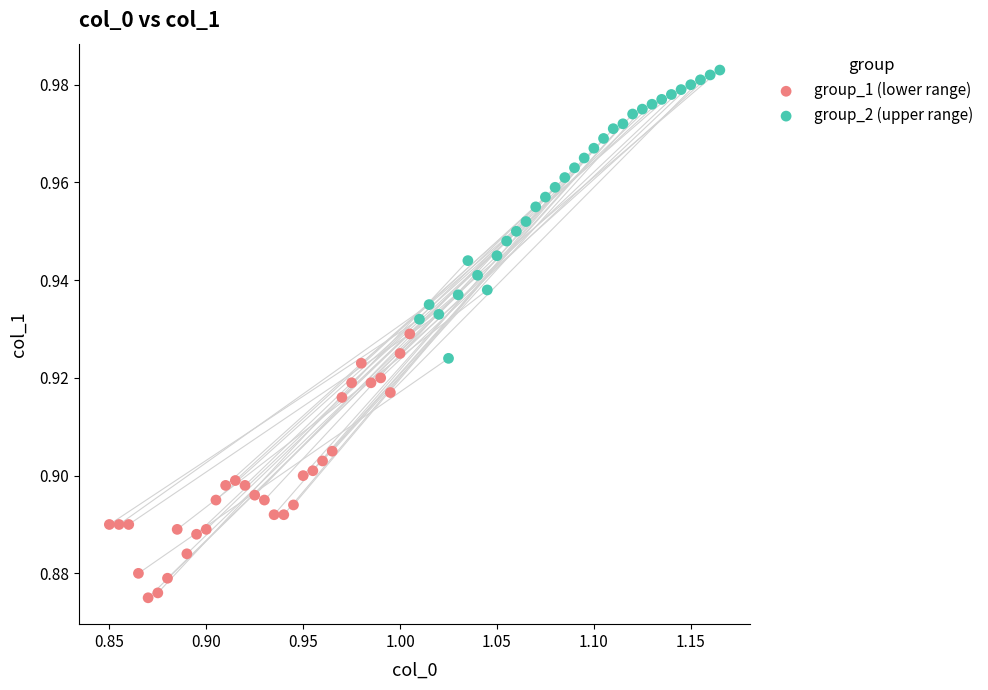

Which series reaches the maximum Y coordinate?

group_2 (upper range)